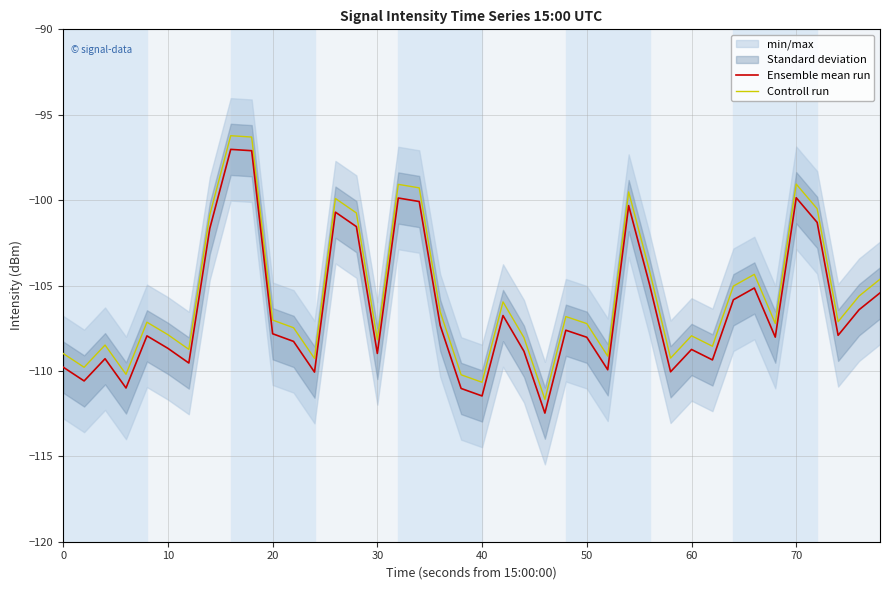

Is the value of Ensemble mean run at 40 greater than the value of Controll run at 10?

No